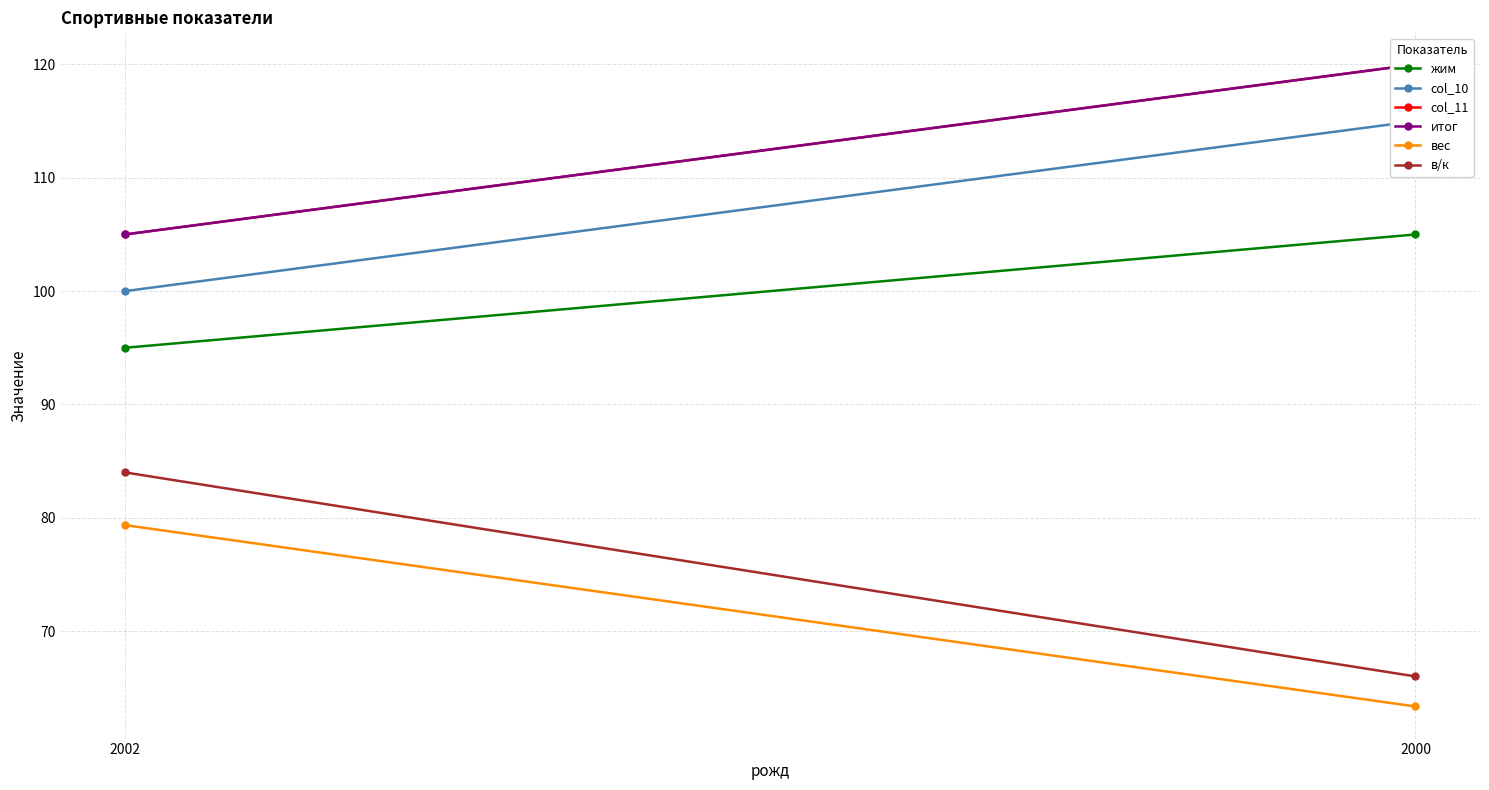

What is the difference between the highest and lowest values at 2002?

25.7